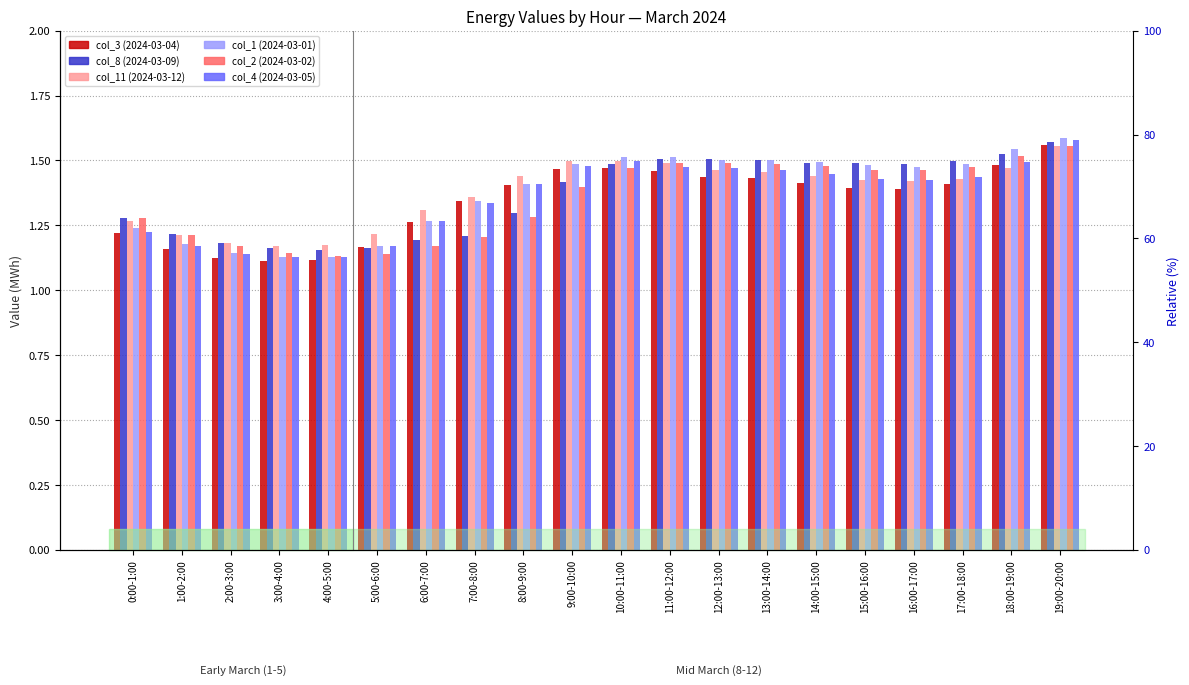

The col_2 (2024-03-02) series shows 0.4 at 13:00-14:00. True or false?

False